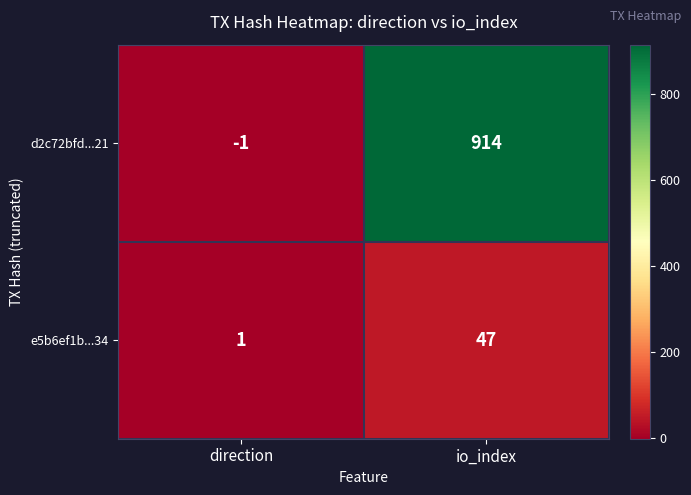

What is the difference between the maximum and minimum values in the d2c72bfd...21 series?

915